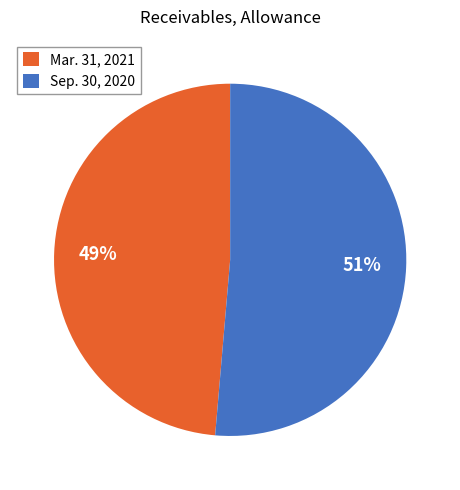

The Sep. 30, 2020 slice represents 51% of the pie. True or false?

True